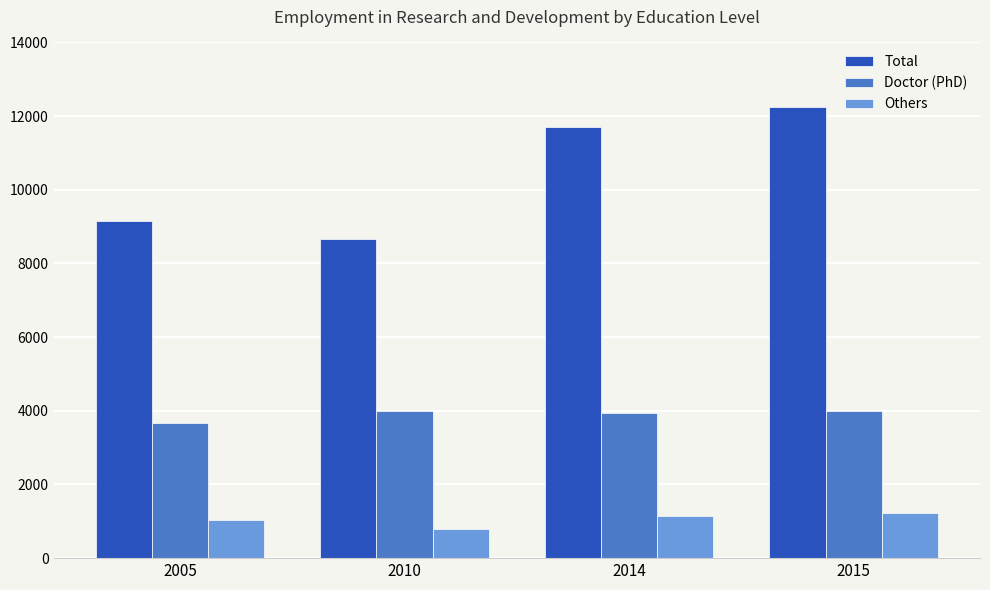

Rank the series by their maximum value, from lowest to highest.

Others, Doctor (PhD), Total